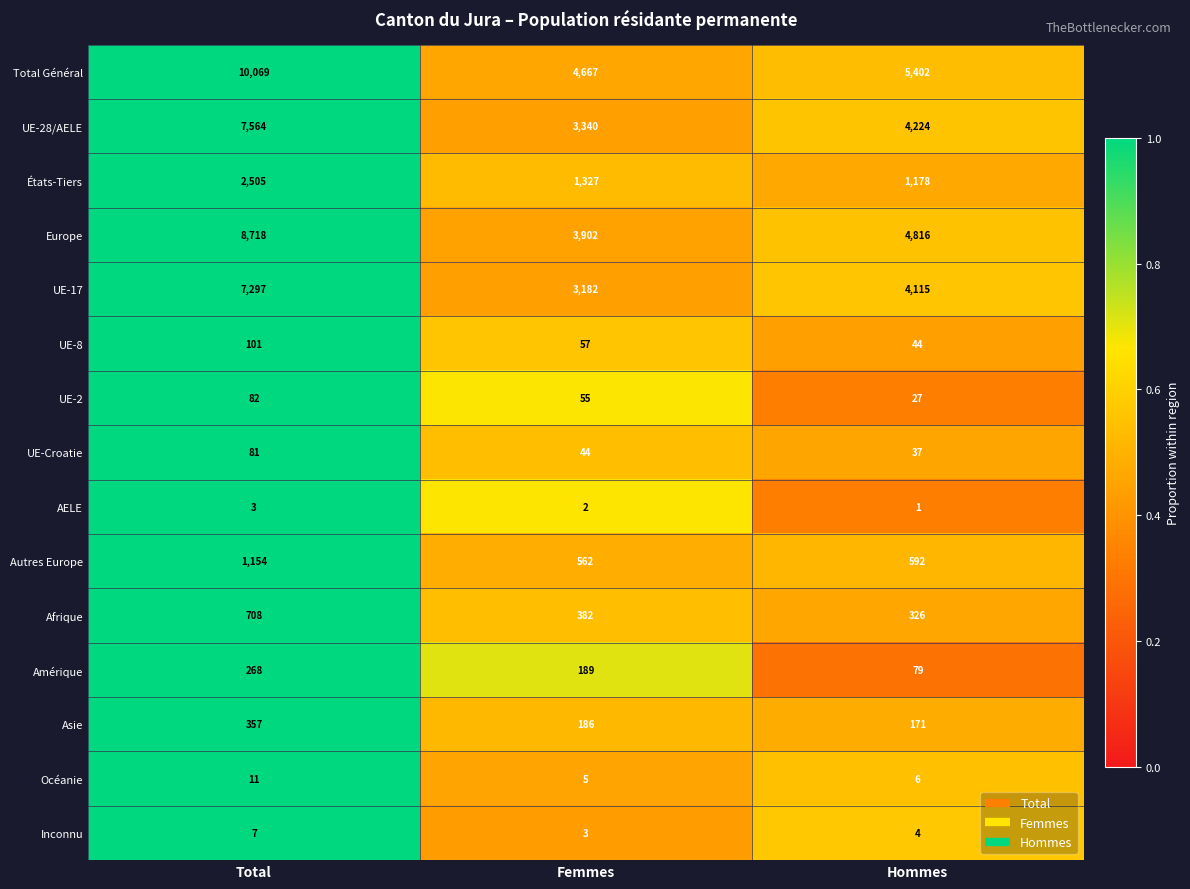

How many distinct data groups are displayed?

15